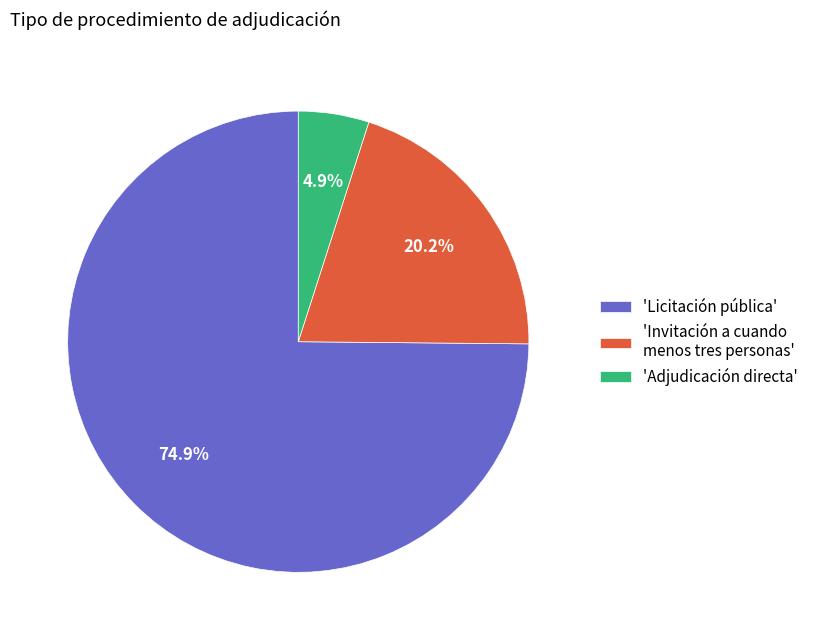

To the nearest percent, what is the difference between the largest and smallest slice percentages?

70%